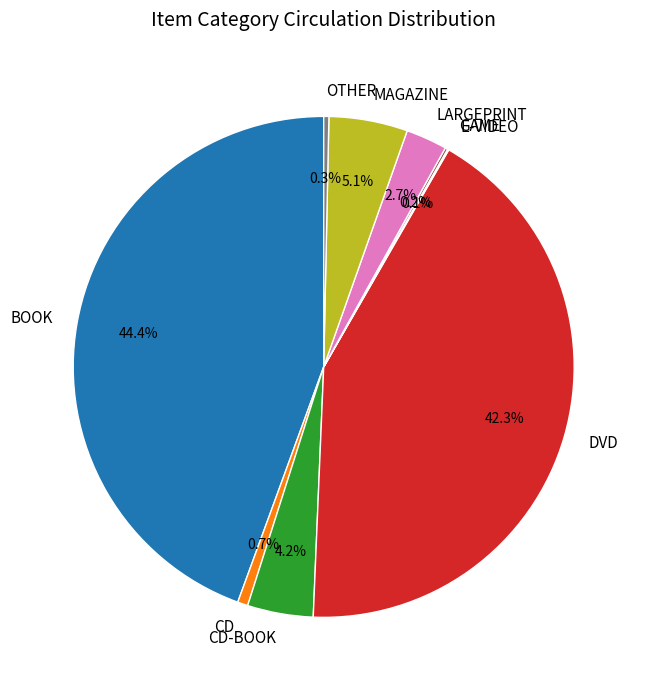

Does BOOK account for over 50% of the chart?

No